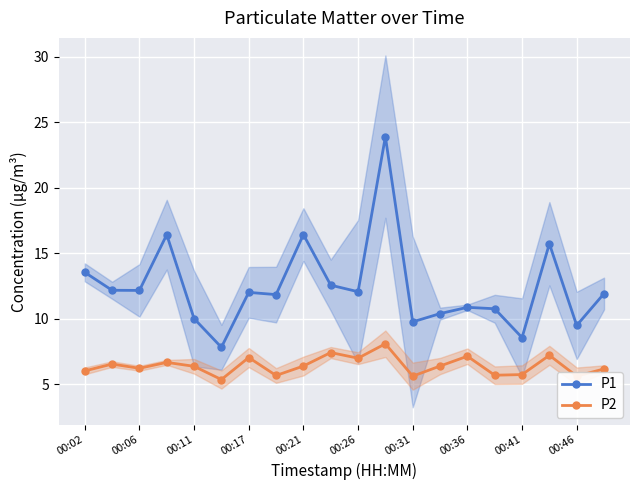

True or false: P2 and P1 intersect in this chart.

False